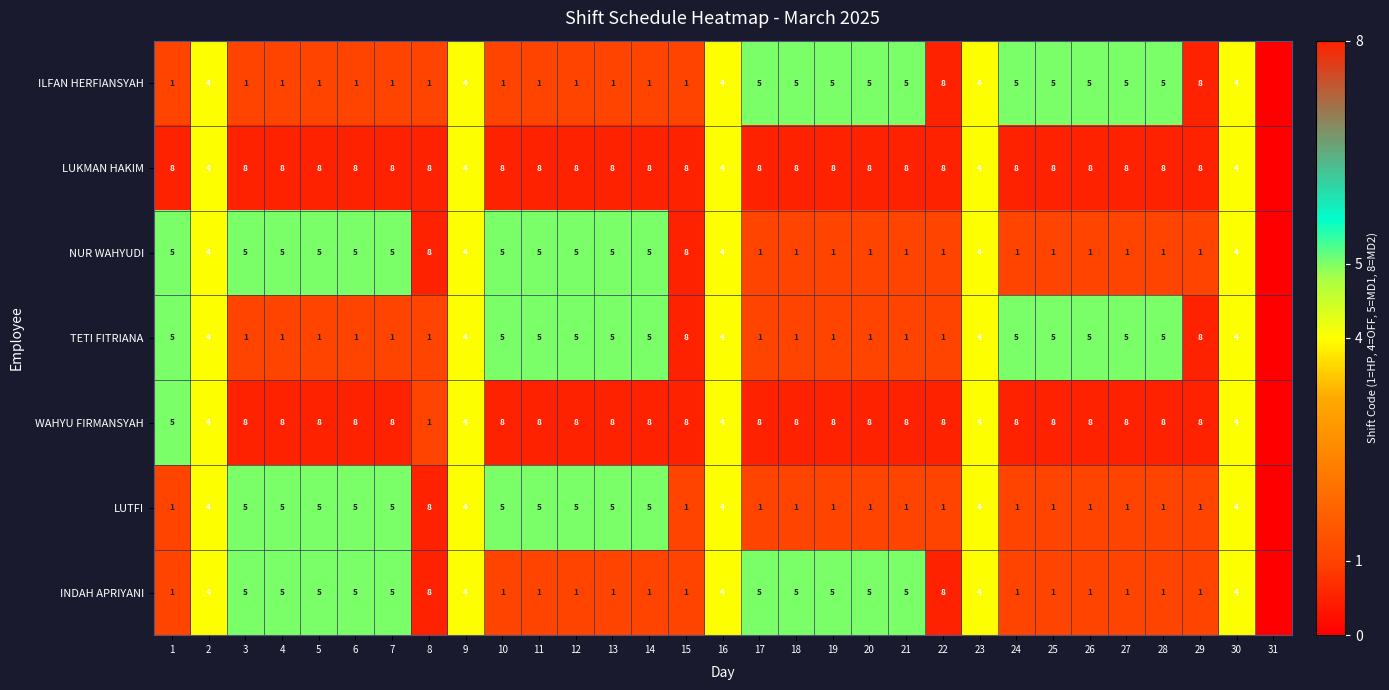

What is the total value across all series at 24?

29